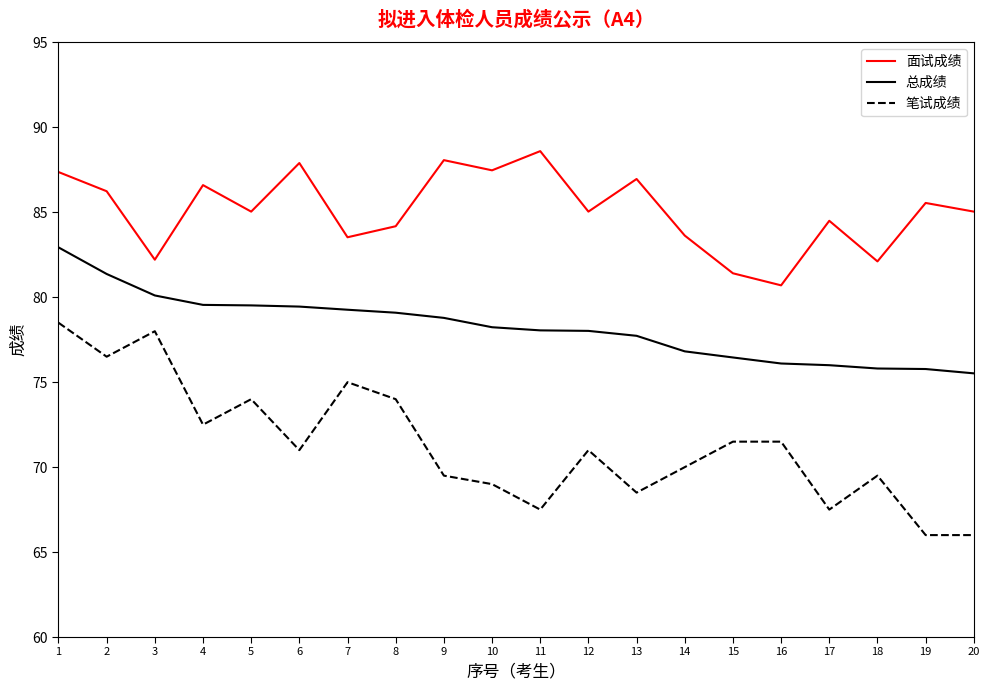

Between 2 and 17, which series saw the biggest shift?

笔试成绩